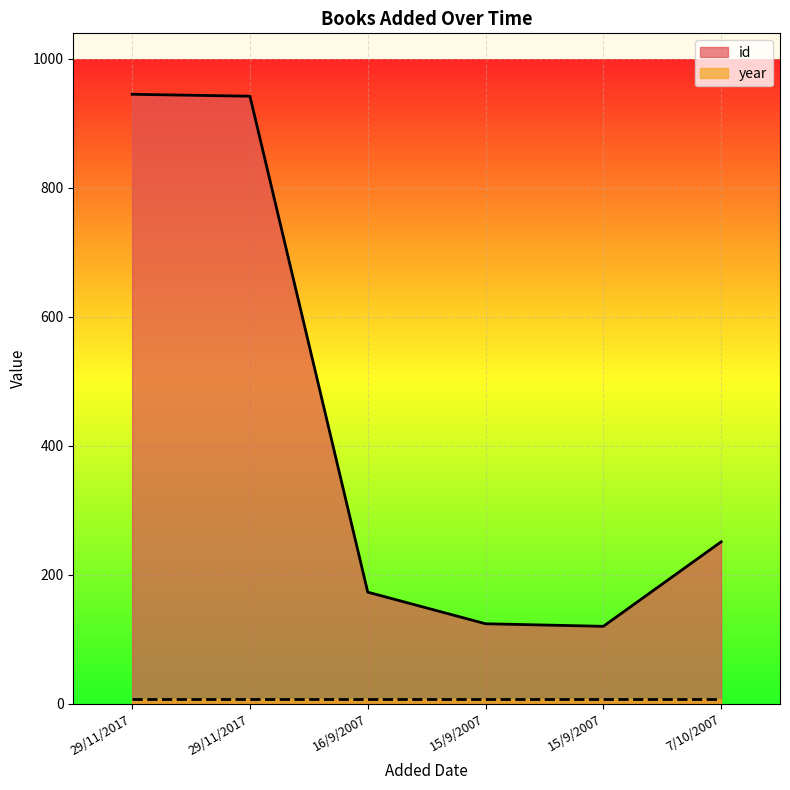

How many points are lower than both their immediate neighbors (excluding endpoints)?

1